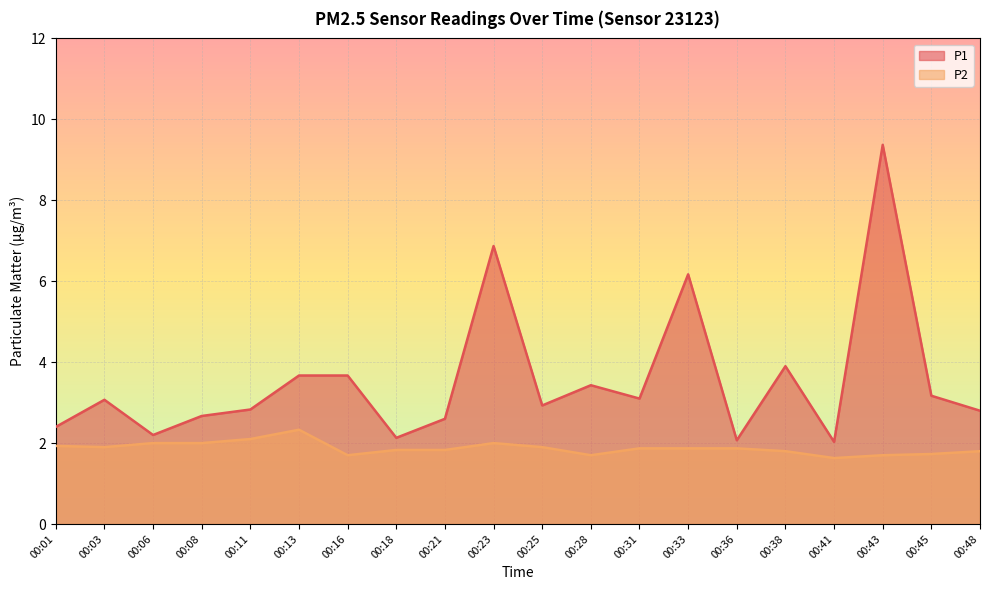

The value of P2 at 00:43 is 0.6. True or false?

False